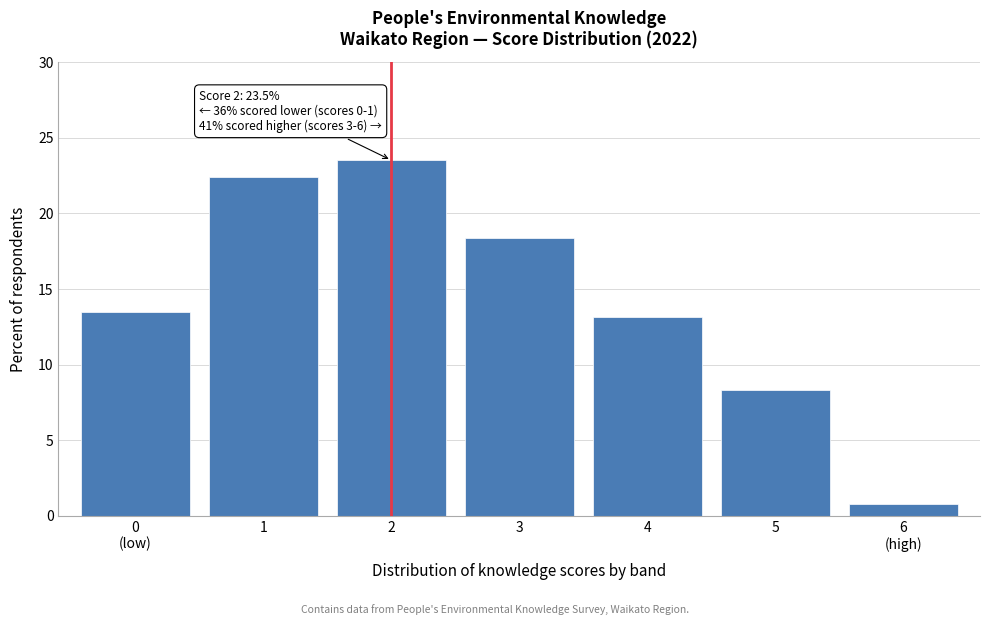

Reading right to left, extract all data points from this chart.

0.8	8.3	13.2	18.4	23.5	22.4	13.5